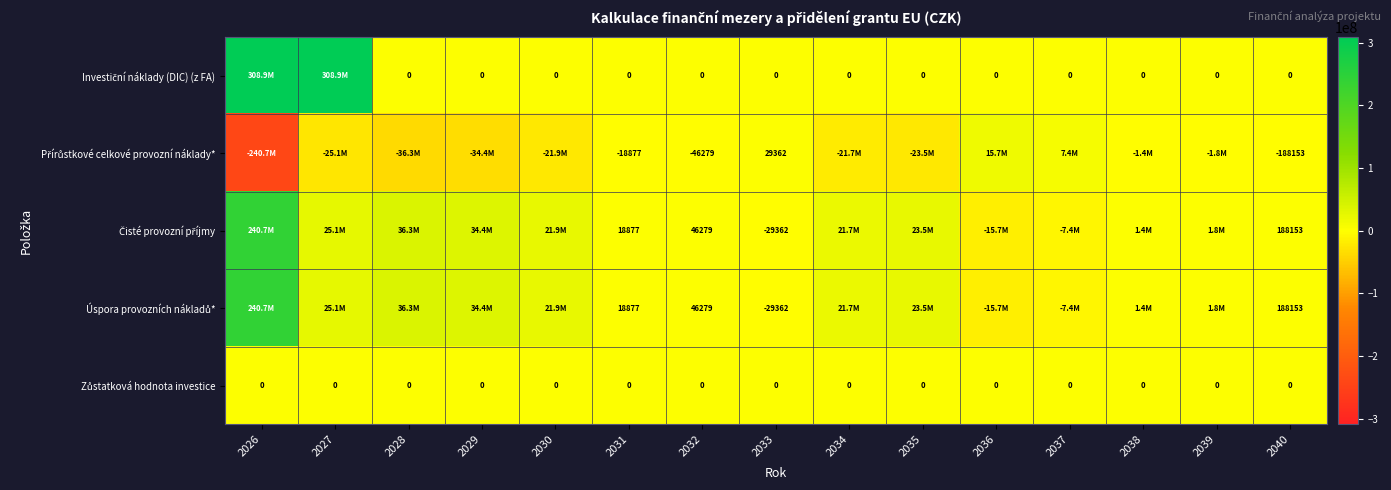

Rank the series by their maximum value, from lowest to highest.

Zůstatková hodnota investice, Přírůstkové celkové provozní náklady*, Čisté provozní příjmy, Úspora provozních nákladů*, Investiční náklady (DIC) (z FA)